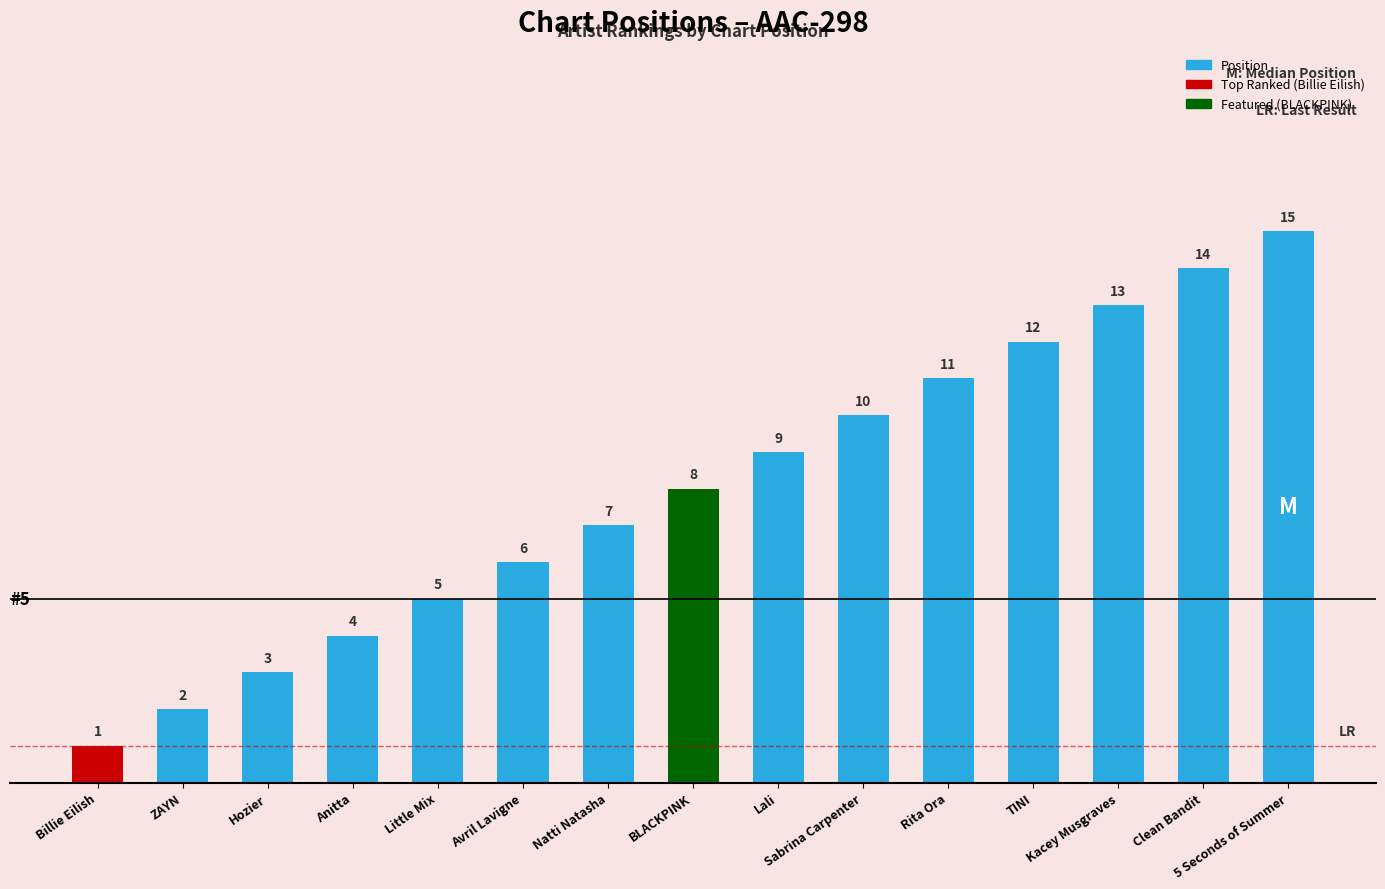

How many values are below 8?

7